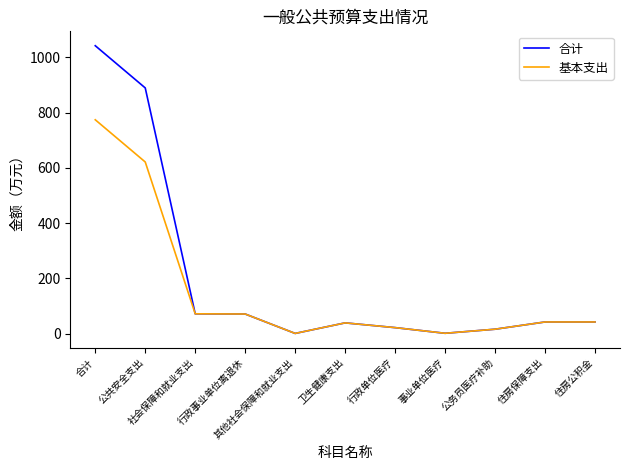

Is this an area chart (filled region under the line)?

No